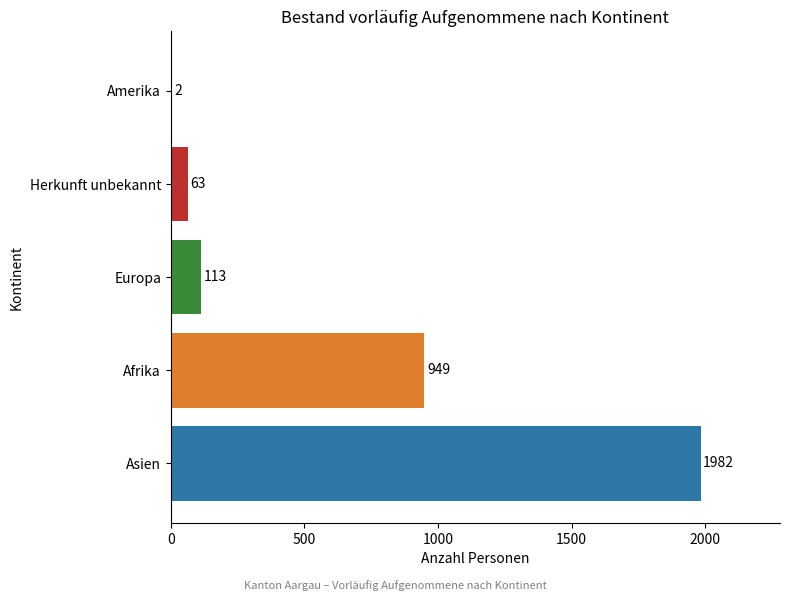

What is the sum of the values at Asien and Afrika?

2931